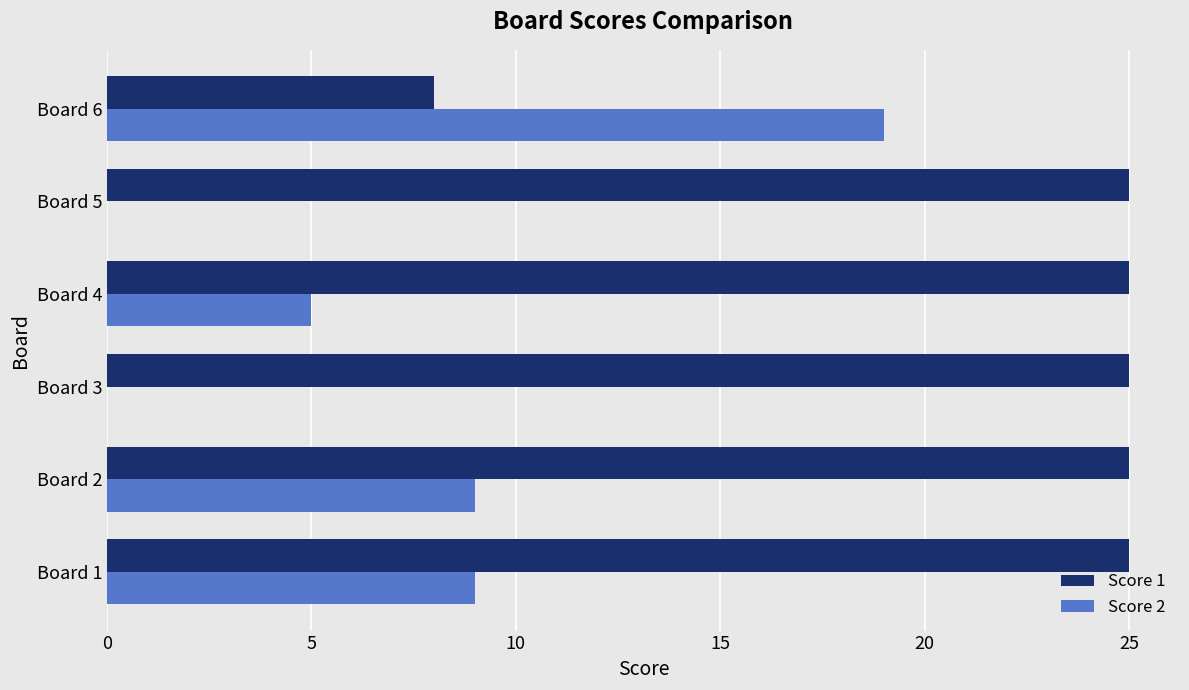

What is the greatest value displayed?

25